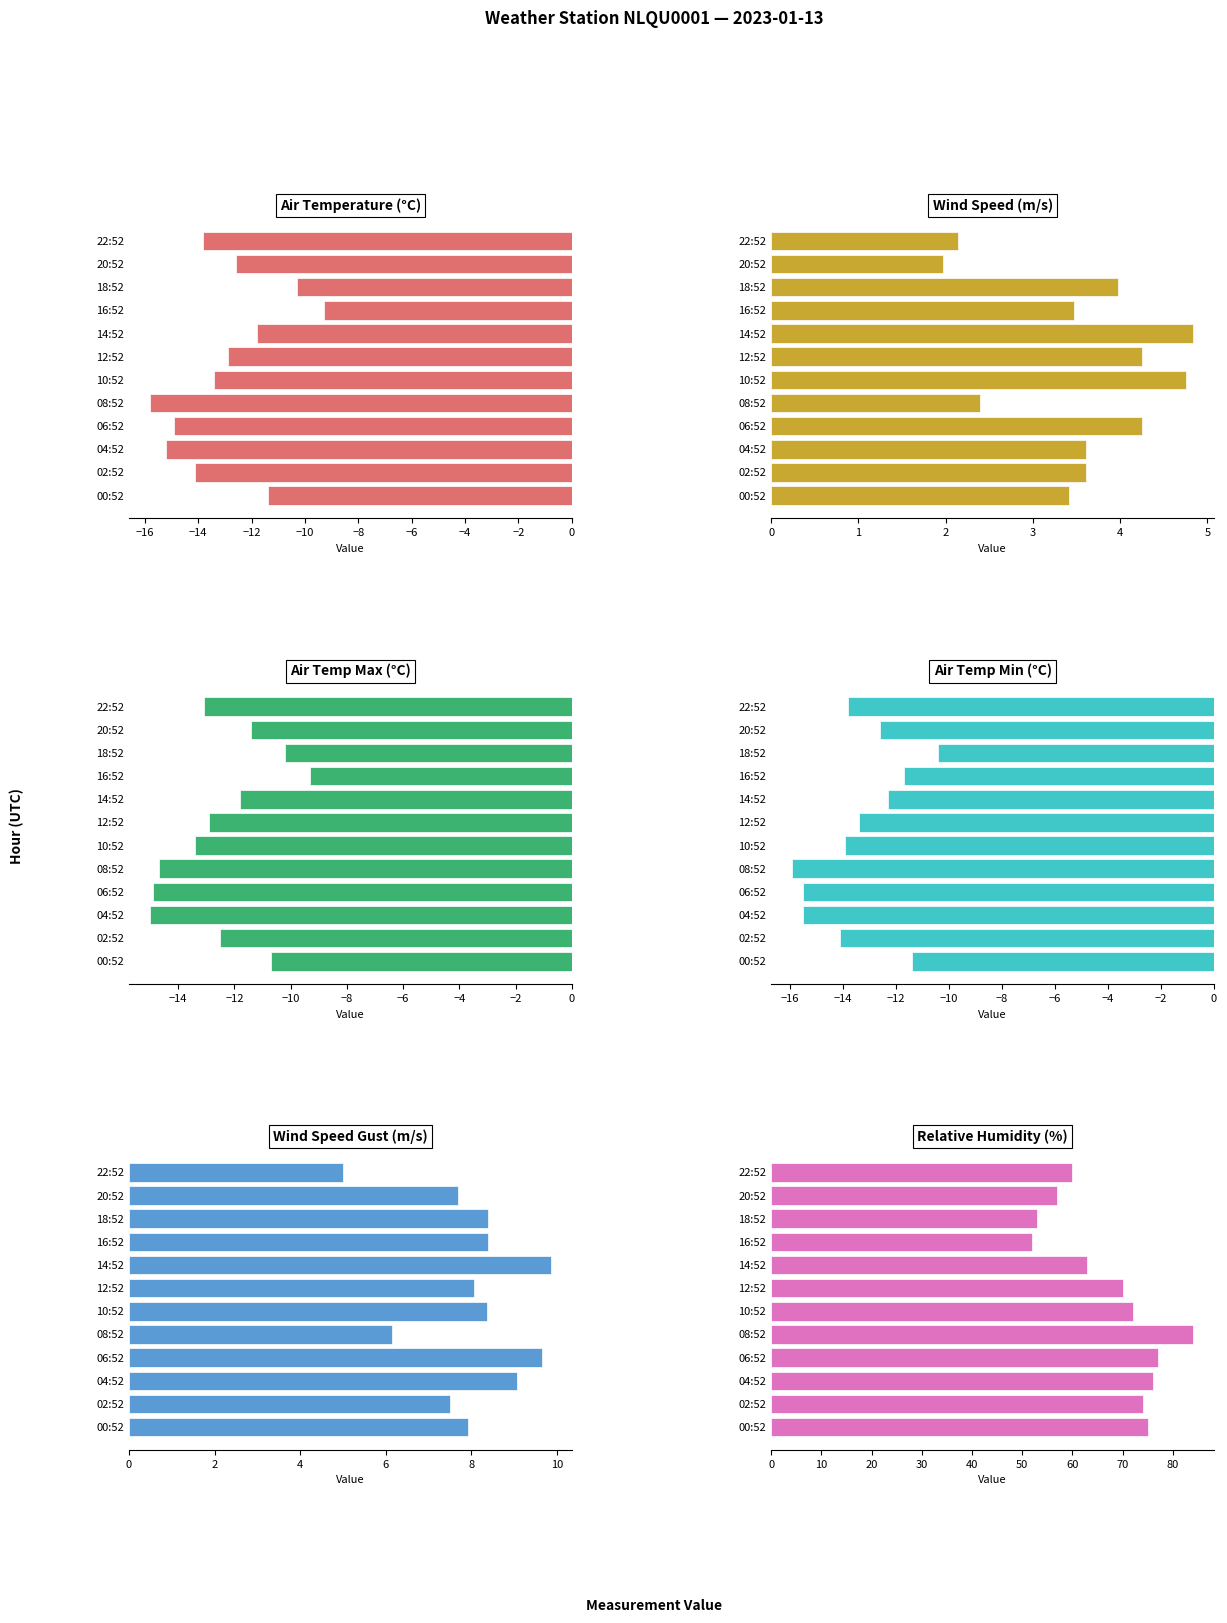

What is the sum of all WIND_SPEED values?

42.7